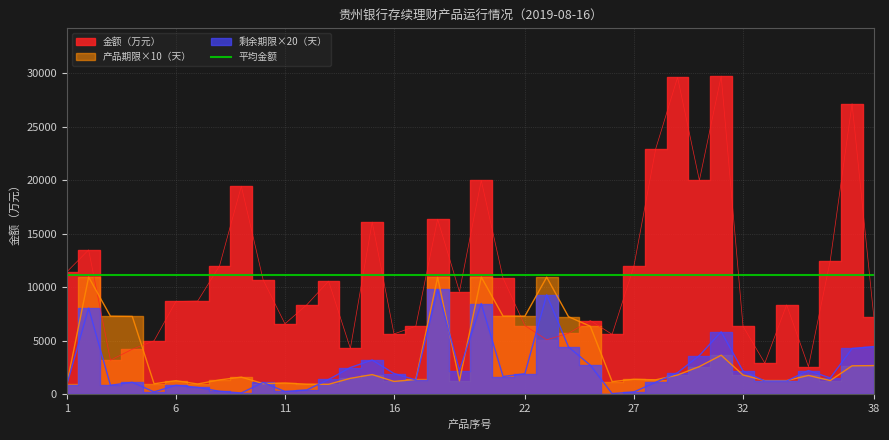

What is the value of the 金额（万元） point at the 15th from the left?

16103